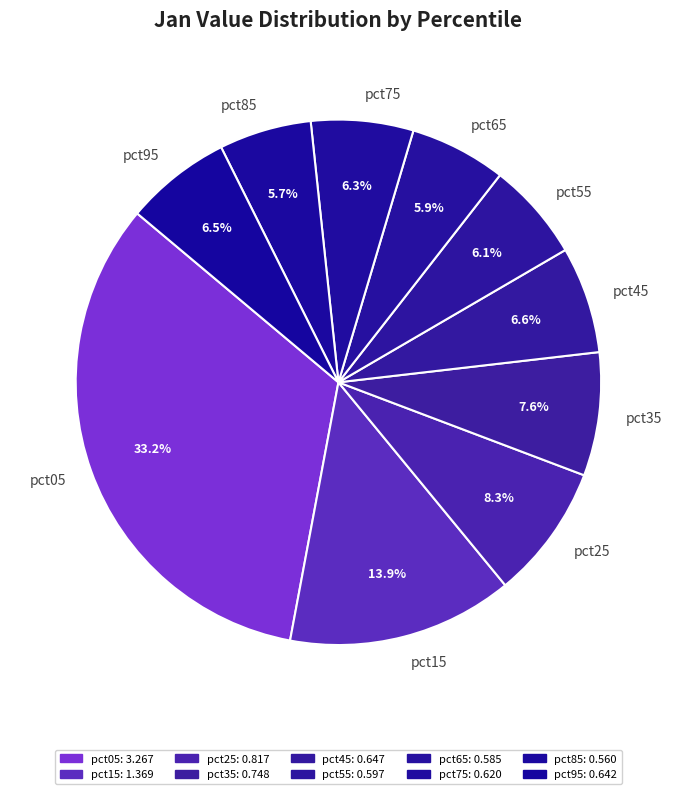

To the nearest percent, what is the difference between the largest and smallest slice percentages?

27%